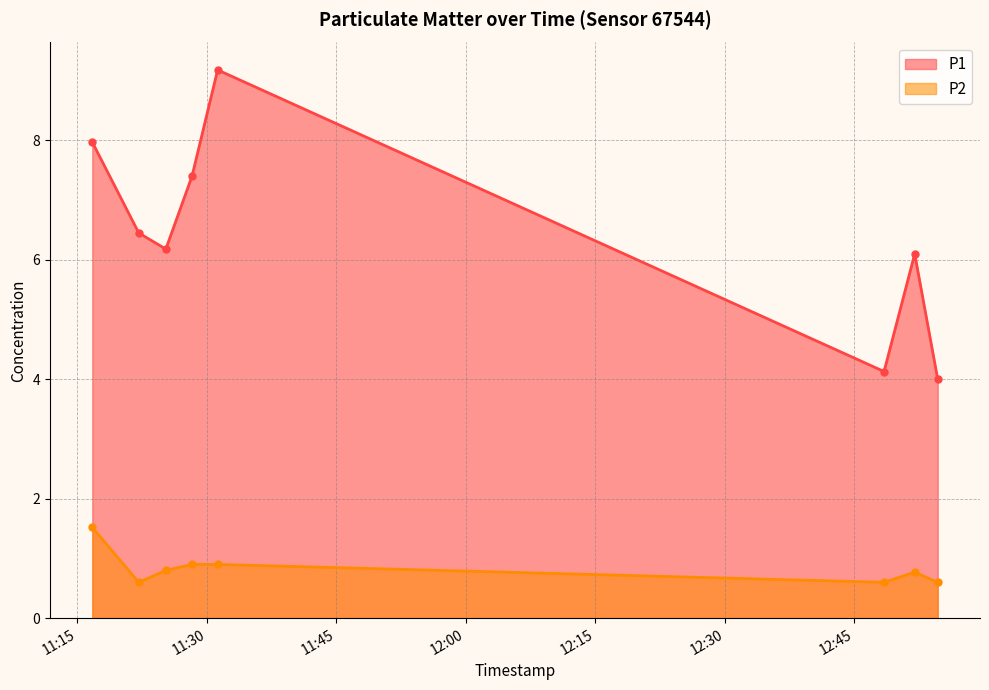

At which category is the sum across all series the highest?

2023-03-31T11:31:14